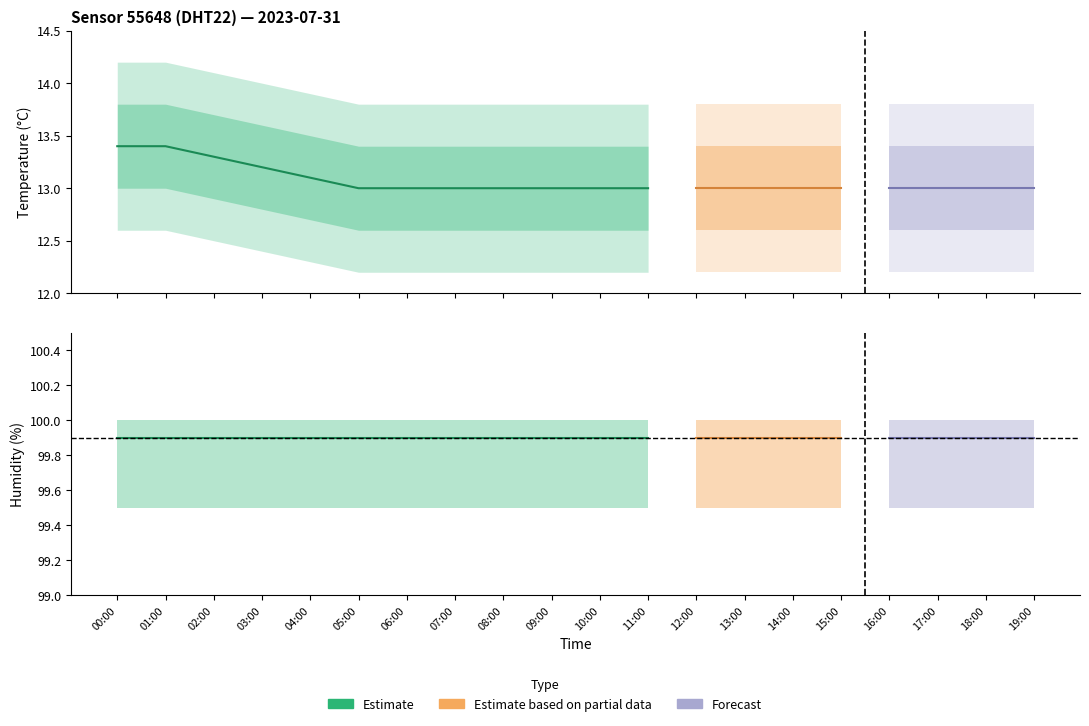

Read the humidity value at 17:00.

99.9